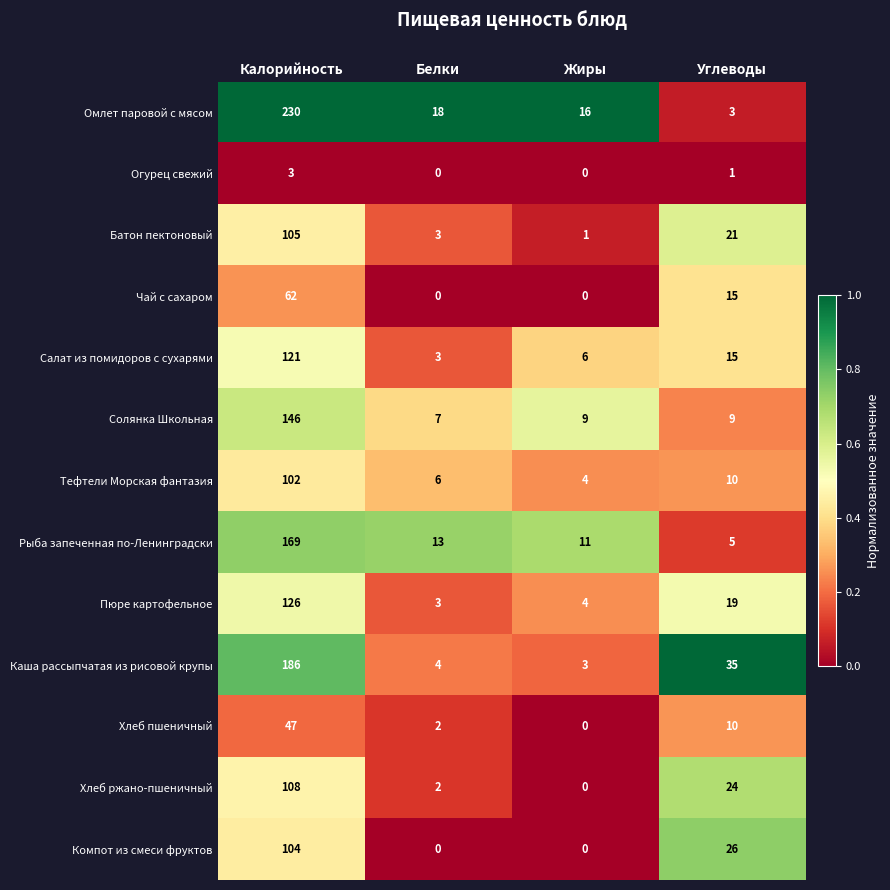

At which label does Салат из помидоров с сухарями reach its minimum?

Белки